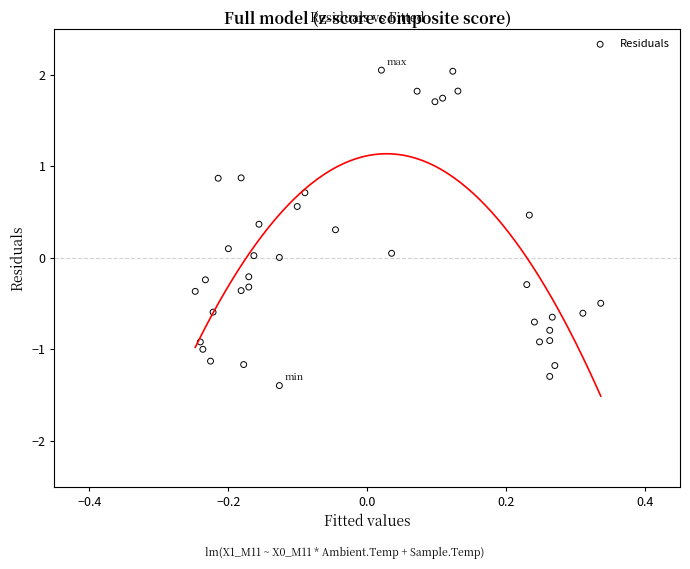

What is the range of Y values (max minus min)?

3.4